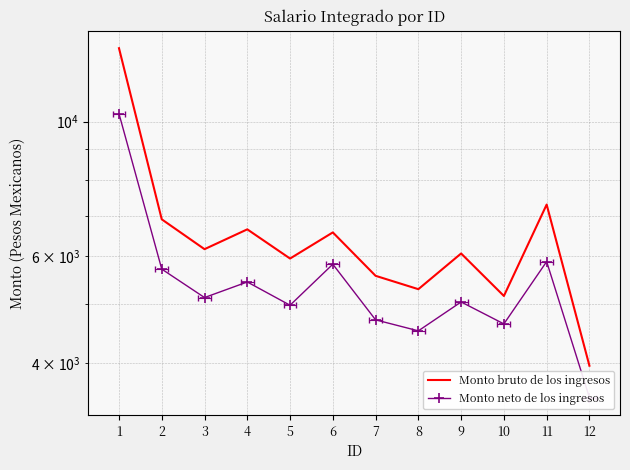

Rank the categories by Monto neto de los ingresos value from lowest to highest.

12, 8, 10, 7, 5, 9, 3, 4, 2, 6, 11, 1